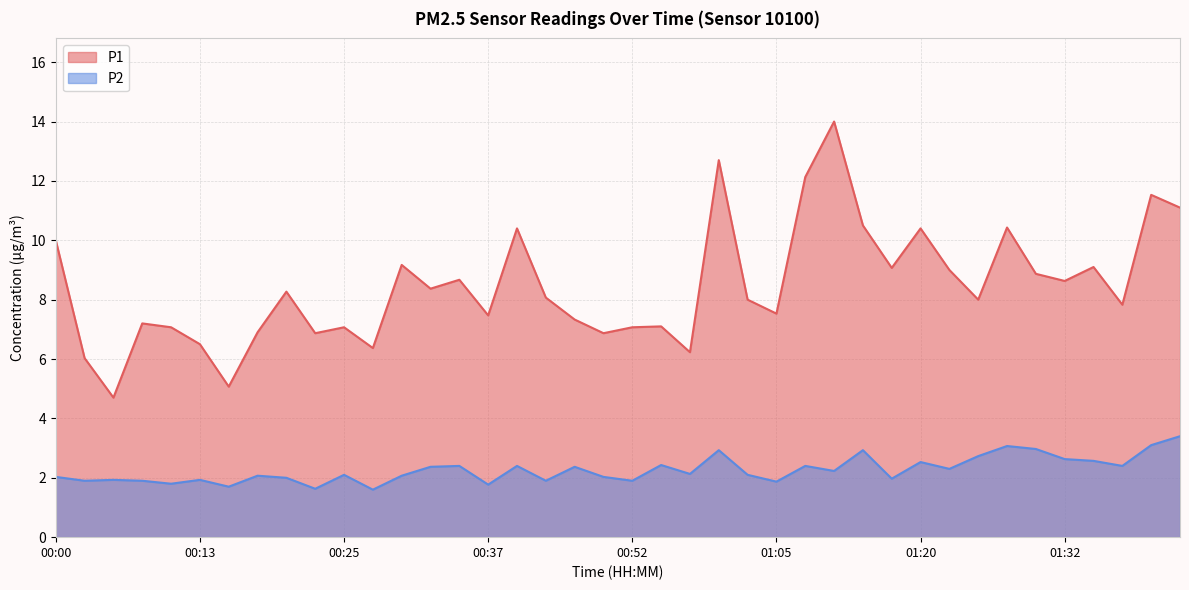

True or false: P1 and P2 cross at least once.

False